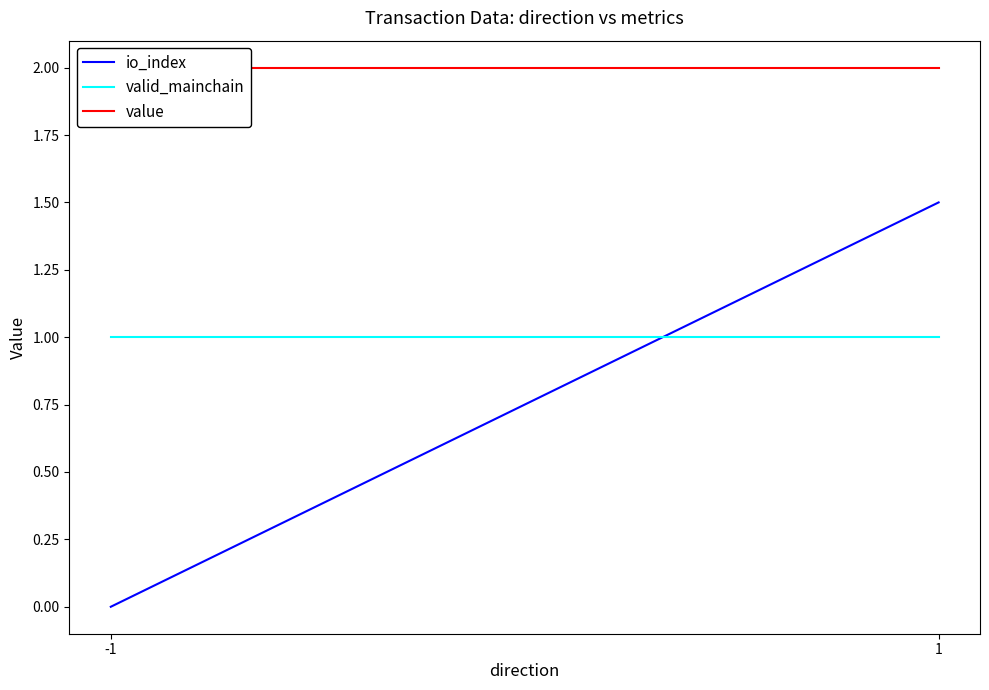

What is the minimum value for valid_mainchain?

1.0